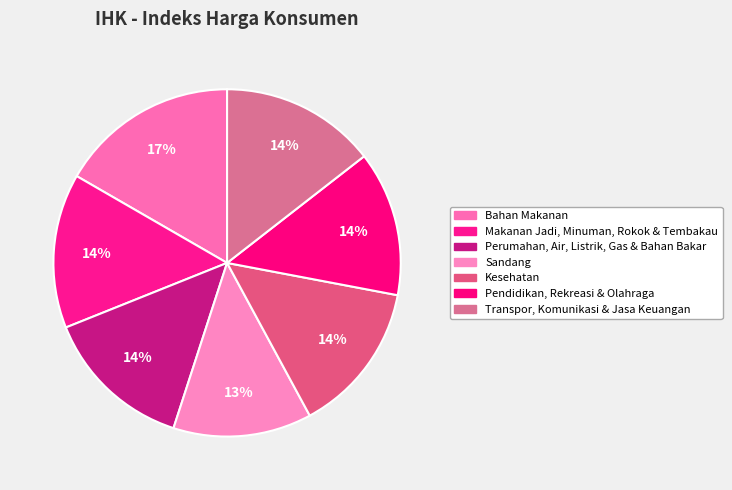

What percentage is NOT represented by Kesehatan?

85.9%